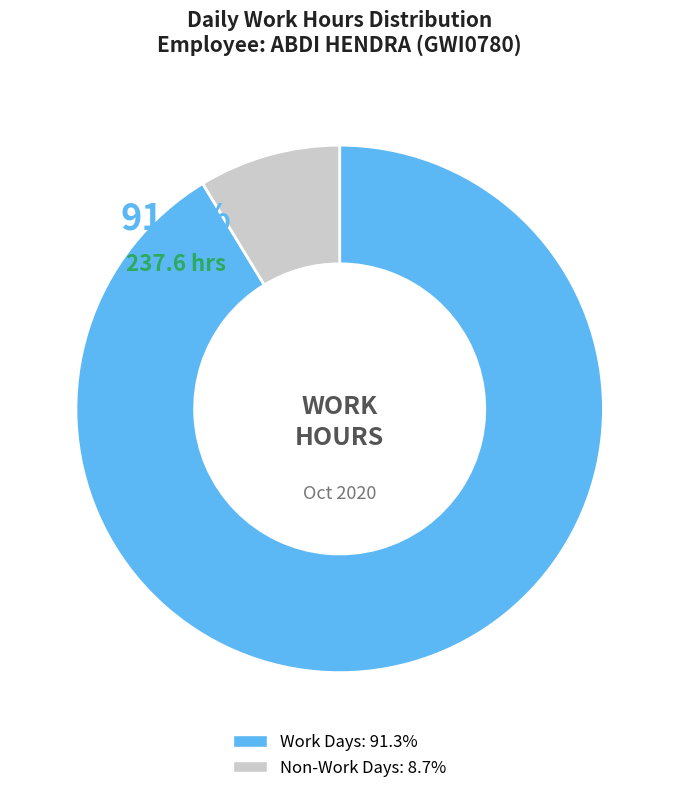

Does any single category account for the majority?

Yes